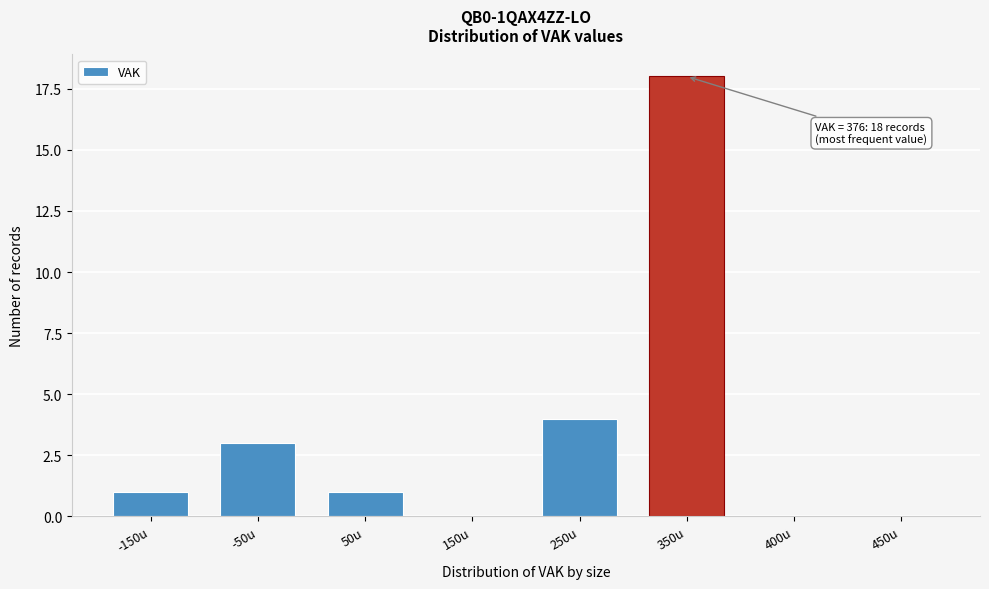

Reading right to left, list all the values displayed in this chart.

450u=0	400u=0	350u=18	250u=4	150u=0	50u=1	-50u=3	-150u=1